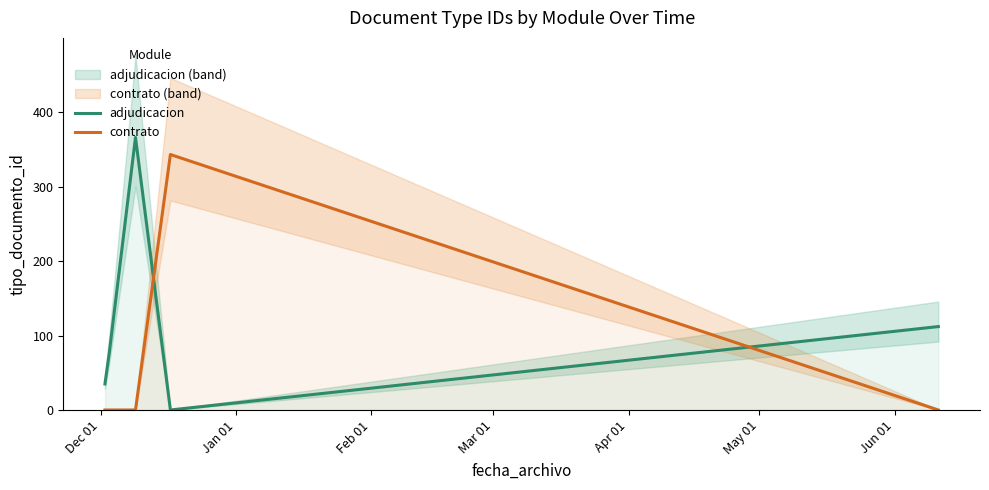

How many times do adjudicacion and contrato cross each other?

2